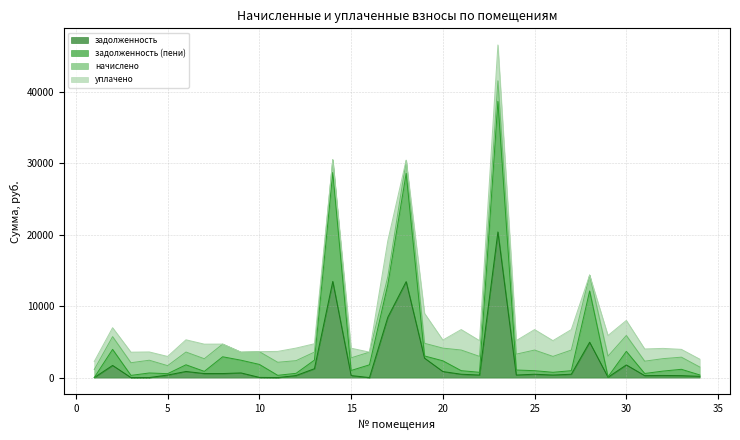

Which series has the largest total across all categories?

задолженность (пени)